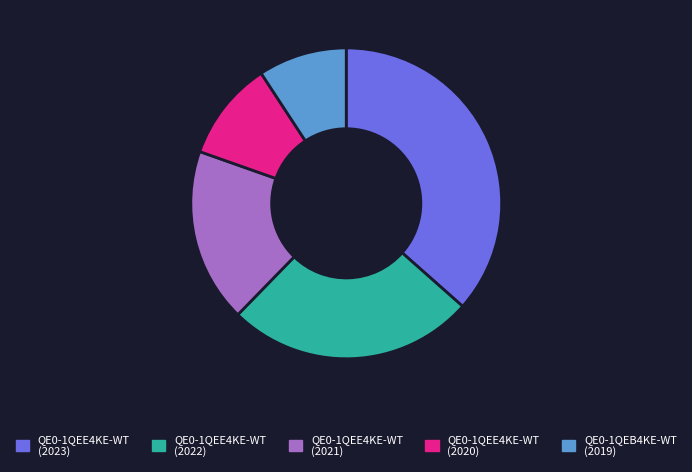

Combined, do QE0-1QEE4KE-WT (2020) and QE0-1QEE4KE-WT (2022) account for over 50%?

No